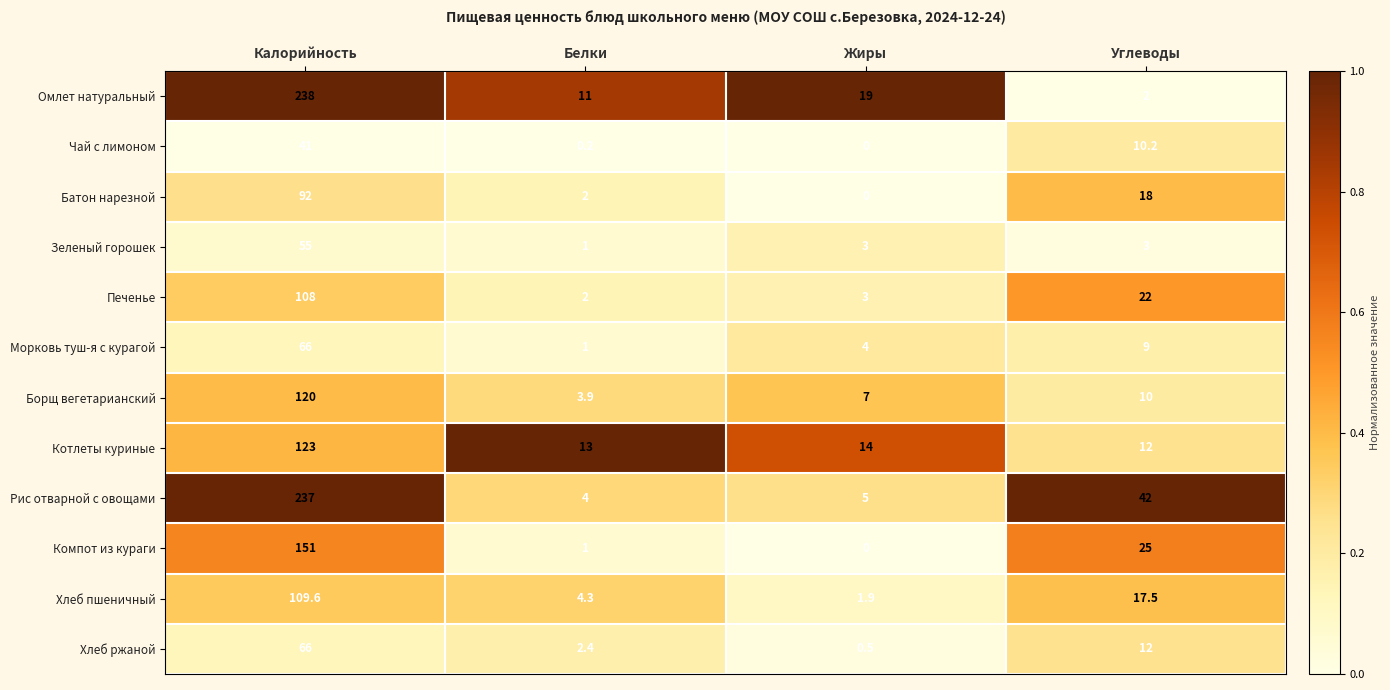

Rank the categories by Морковь туш-я с курагой value from lowest to highest.

Белки, Жиры, Углеводы, Калорийность